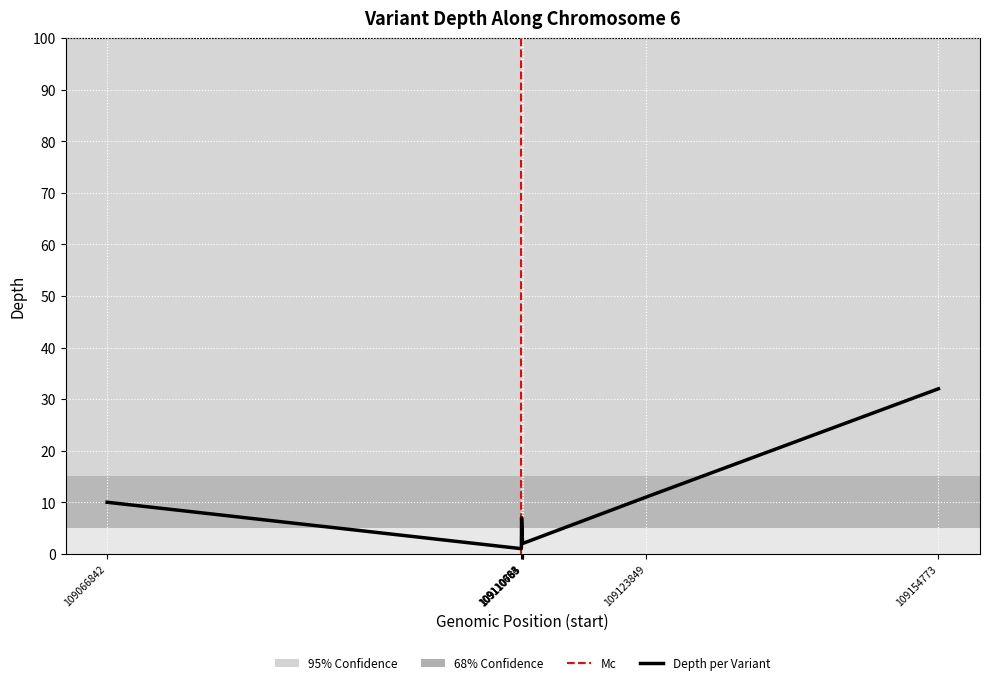

How many lines are shown in the chart?

1